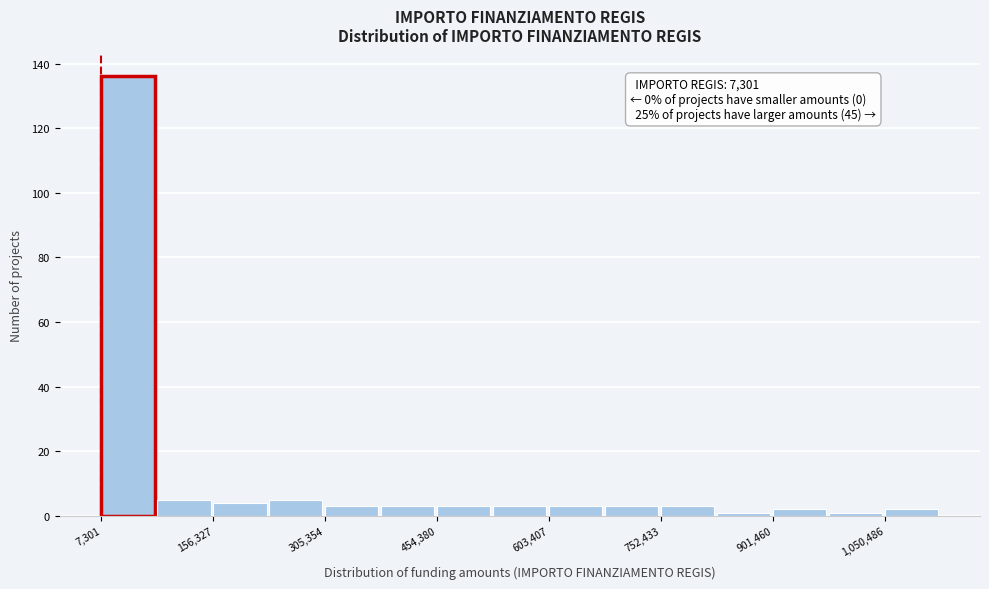

Read against the x-axis, roughly where is the centre of the tallest bar?

40000